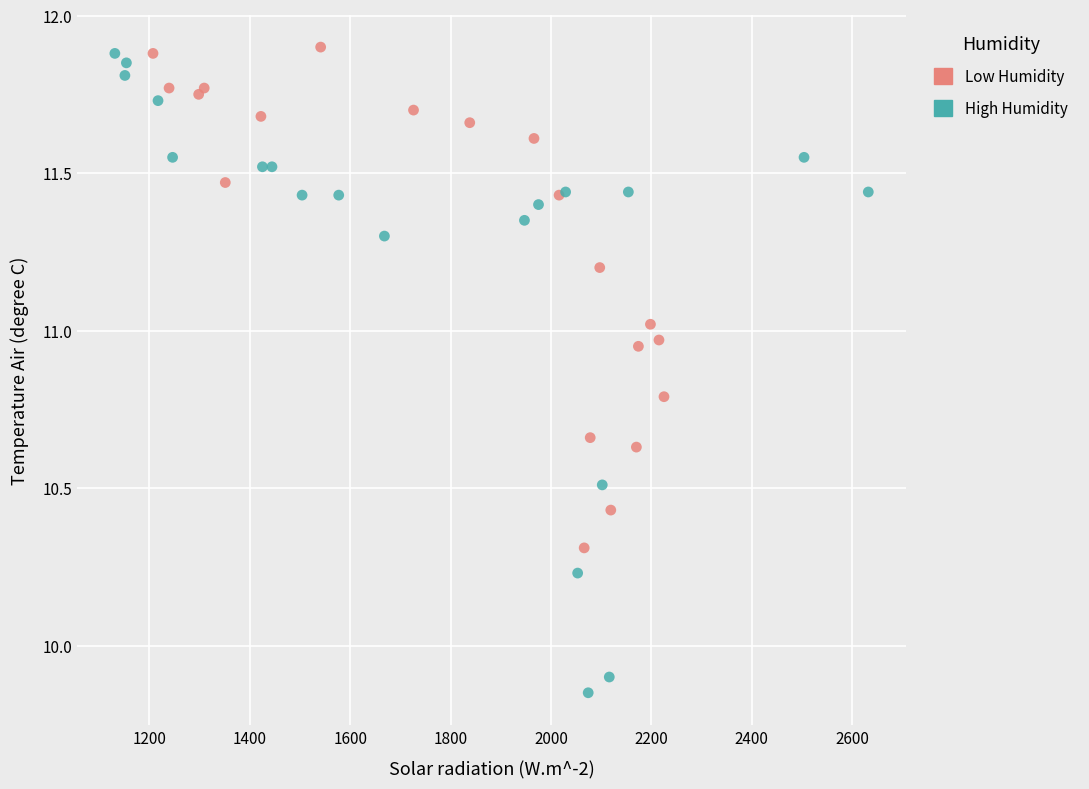

Which series has the largest Y range (max minus min)?

High Humidity